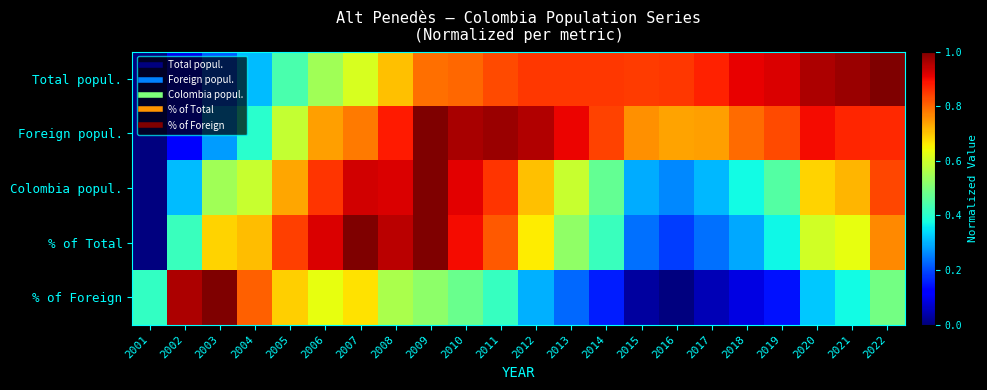

How many data points does each series have?

22